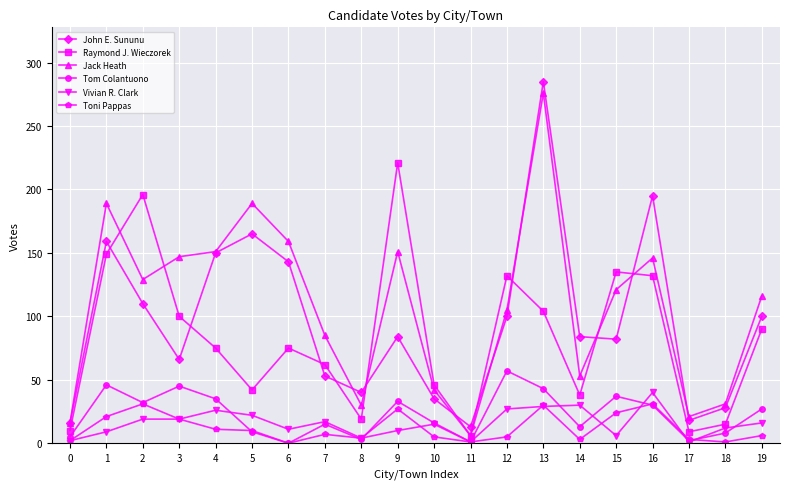

How many categories are shown in the chart?

20